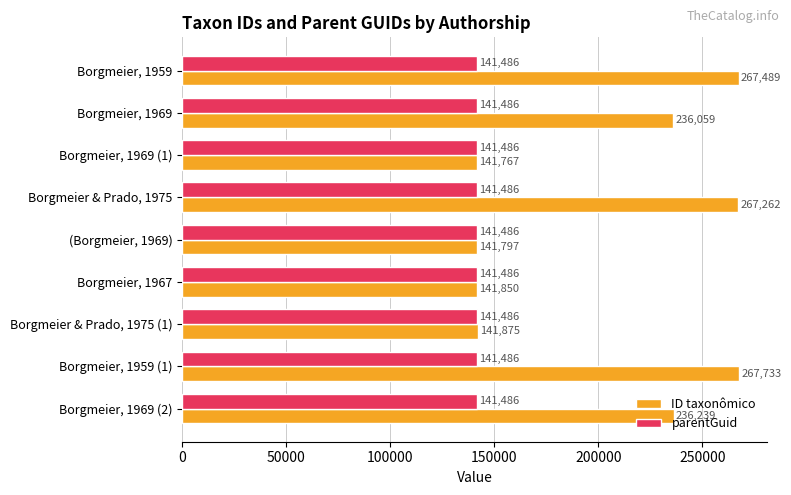

Rank the series at Borgmeier & Prado, 1975 (1) from highest to lowest value.

ID taxonômico, parentGuid